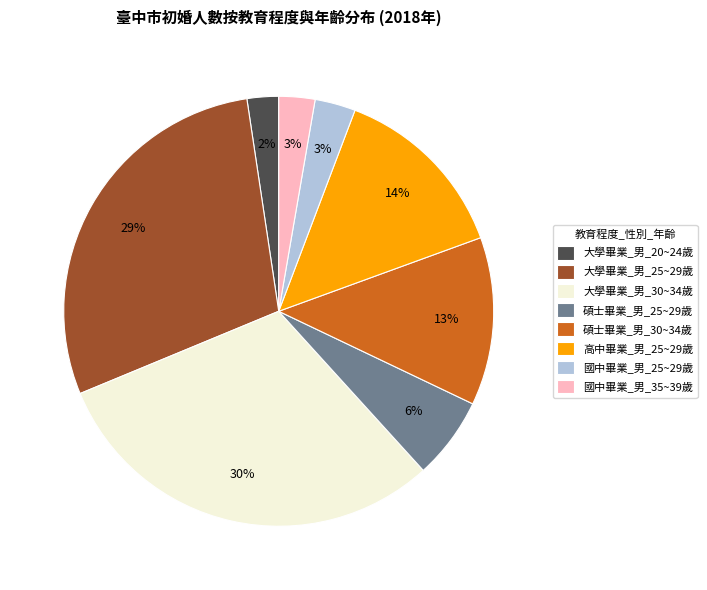

To the nearest percent, what is the difference between the 大學畢業_男_20~24歲 and 大學畢業_男_30~34歲 slice percentages?

28%